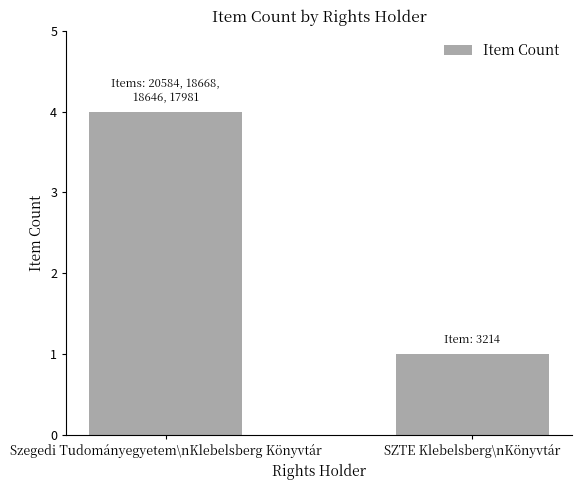

How many data points are less than 4?

1